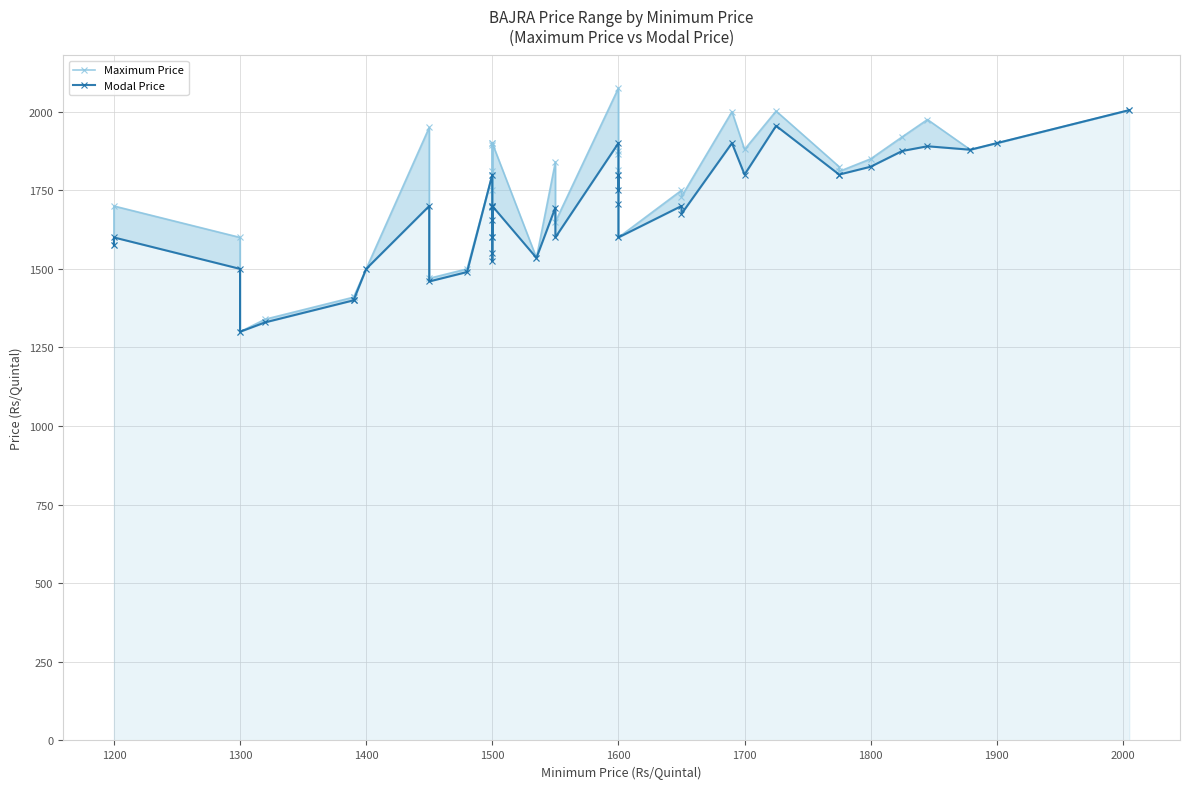

Reading right to left, list all the values displayed in this chart.

Maximum Price: 2005	1900	1879	1975	1920	1850	1810	1825	2002	1880	2000	1730	1750	1600	1815	1865	1875	2075	1650	1840	1535	1900	1810	1895	1600	1600	1900	1750	1800	1500	1470	1950	1500	1410	1410	1340	1300	1600	1700	1575
Modal Price: 2005	1900	1879	1890	1875	1825	1800	1800	1955	1800	1900	1675	1700	1600	1705	1800	1750	1900	1600	1695	1535	1700	1655	1698	1525	1550	1700	1600	1800	1490	1460	1700	1500	1400	1400	1330	1300	1500	1600	1575